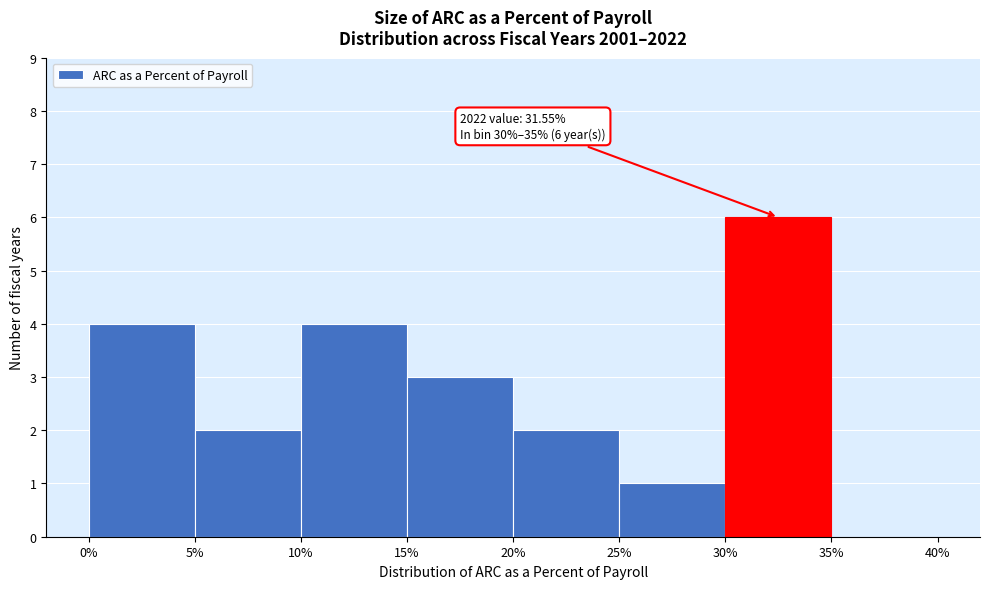

Which range on the x-axis has the tallest bar?

30% to 35%